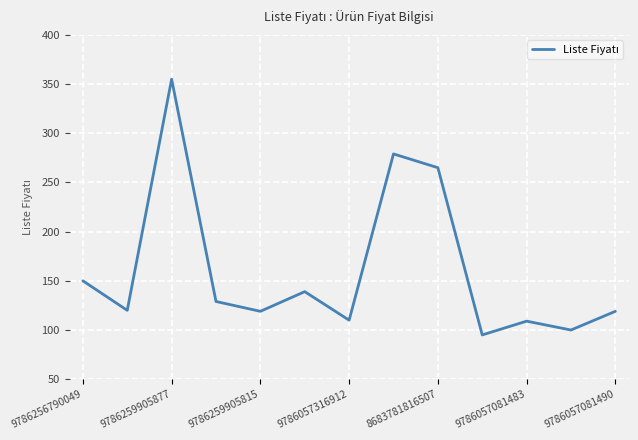

What is the minimum value shown in the chart?

95